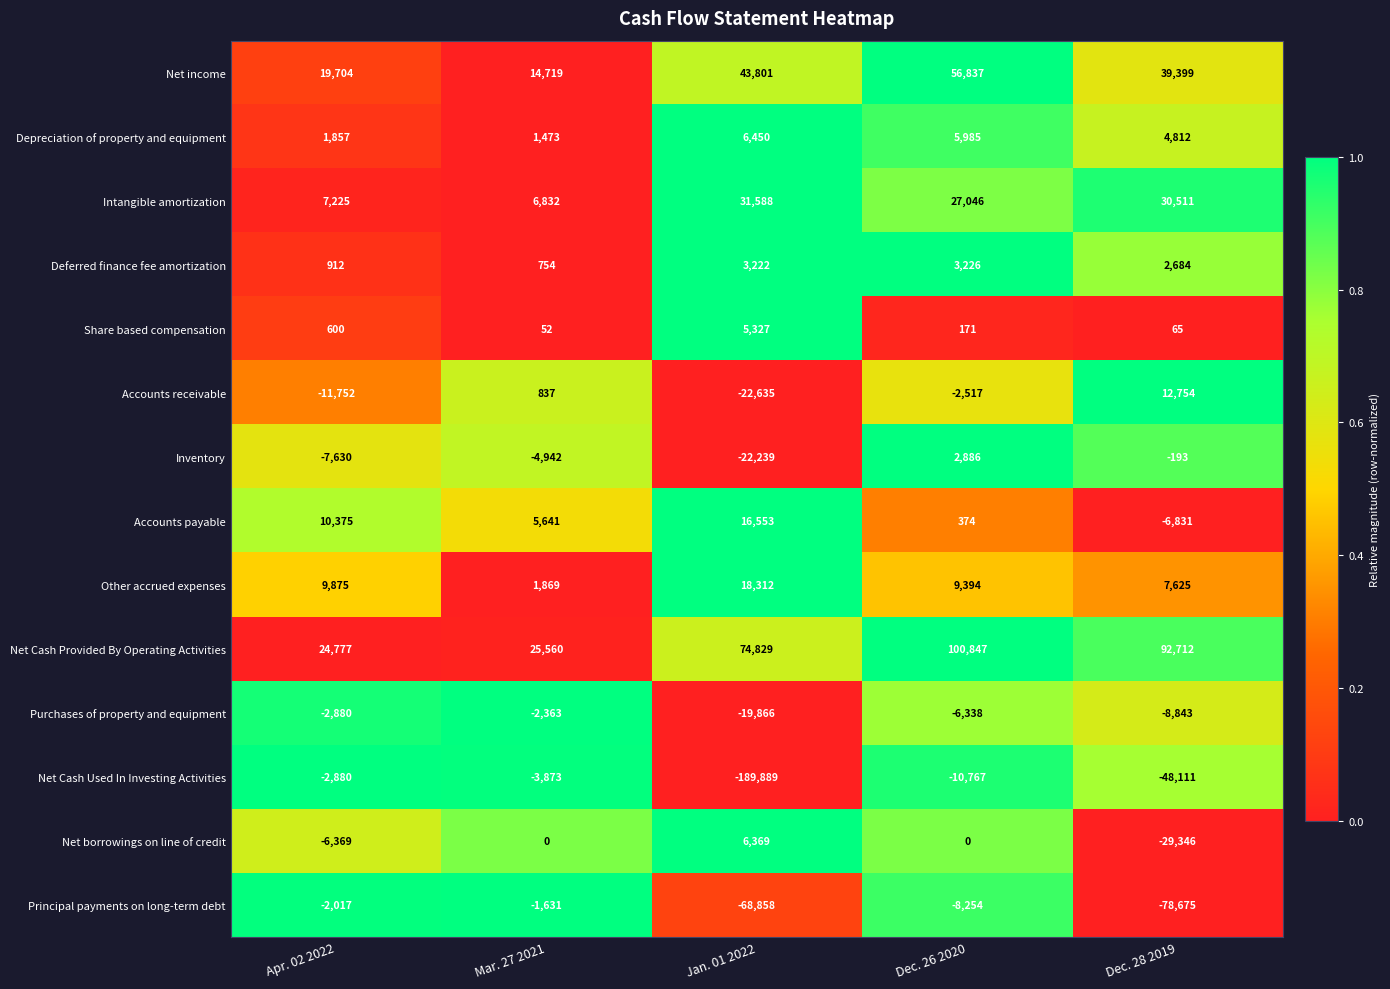

Which series has the largest total across all categories?

Net Cash Provided By Operating Activities